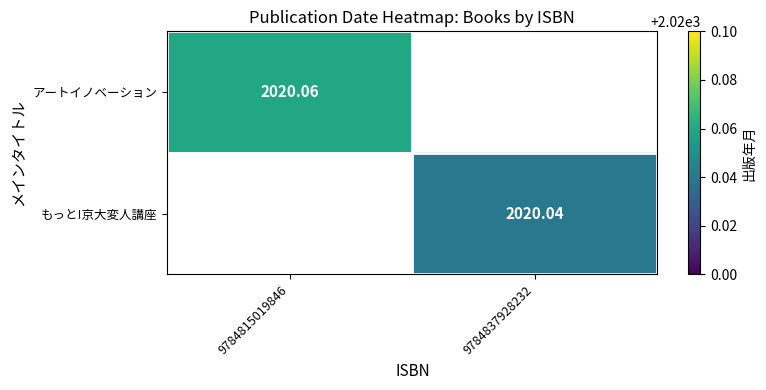

Is the value of アートイノベーション at 9784815019846 greater than the value of もっと!京大変人講座 at 9784837928232?

Yes